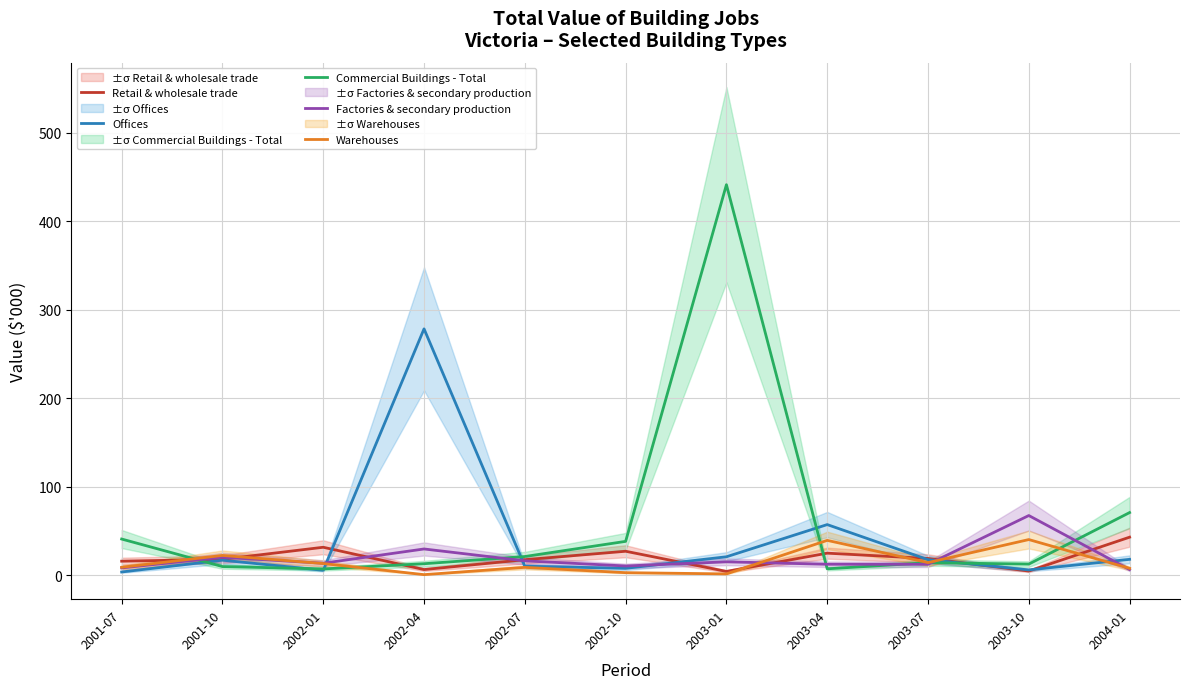

What is the total value across all series at 2002-04?

328.4